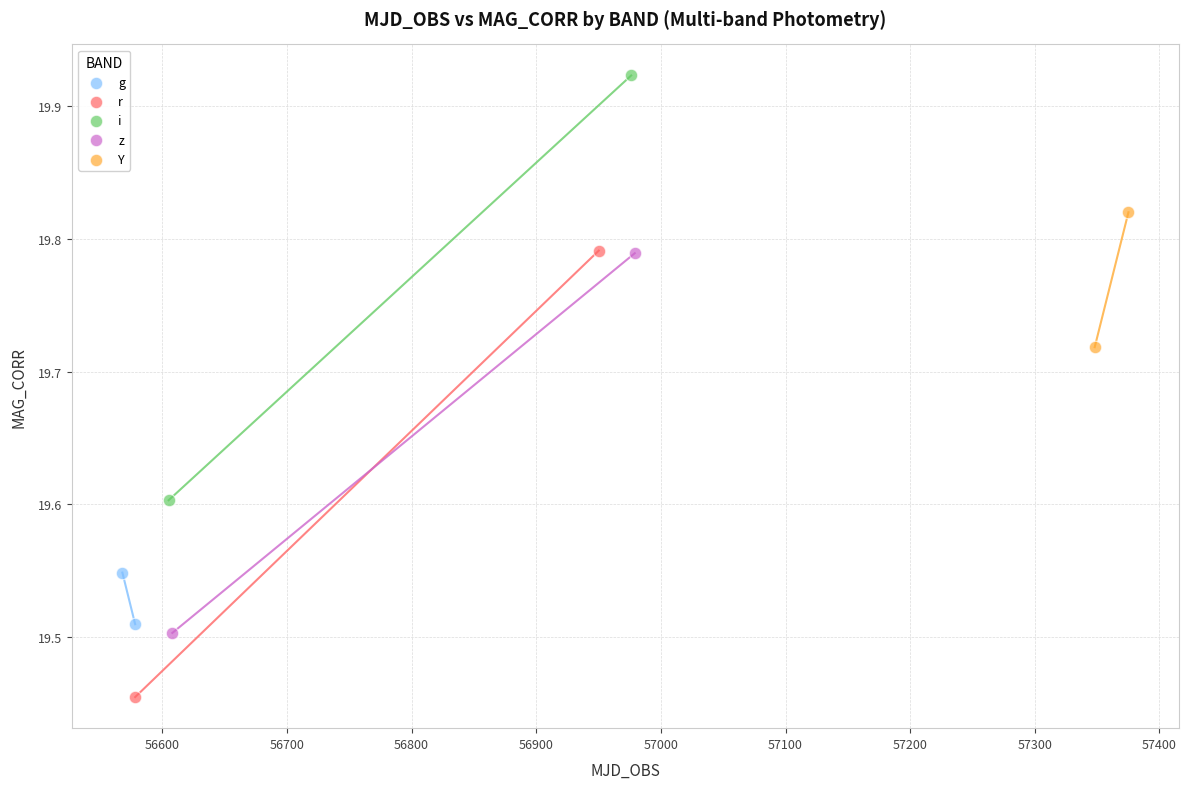

What are all the series names shown in the legend?

g, r, i, z, Y